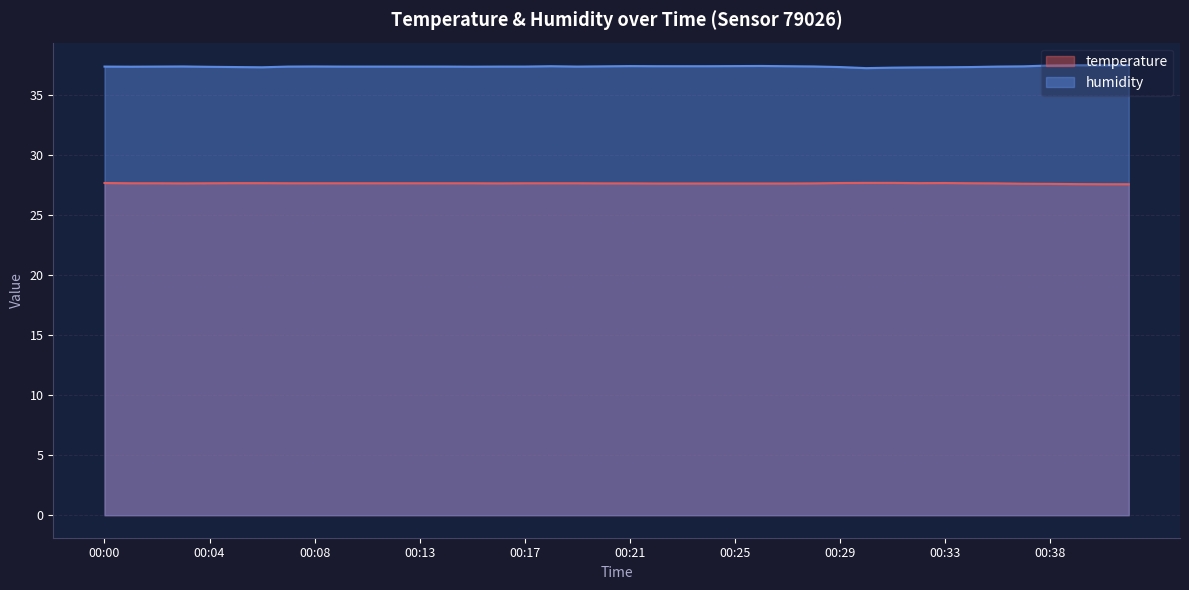

How many lines are shown in the chart?

2